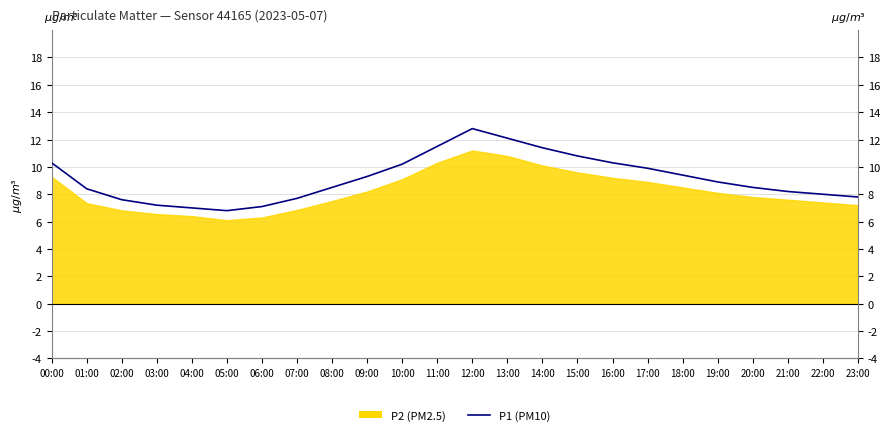

How many interior local peaks (higher than both neighbors) does the data have?

1